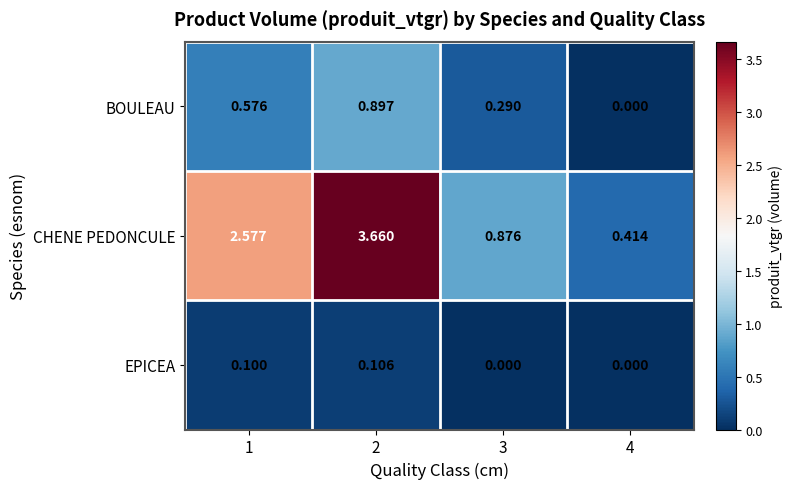

List the series in order of their overall mean, lowest first.

EPICEA, BOULEAU, CHENE PEDONCULE